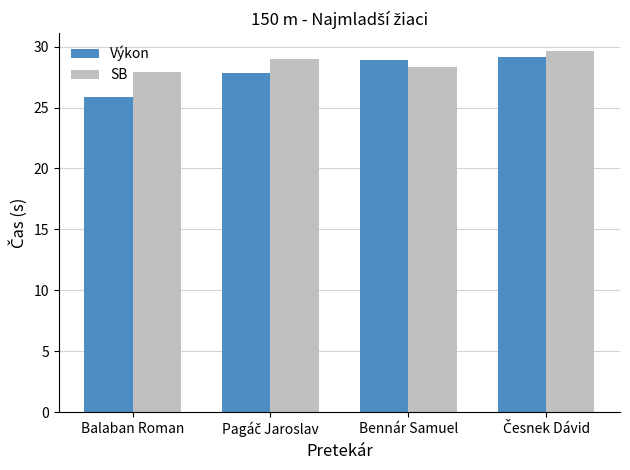

What is the highest value of the SB series?

29.6